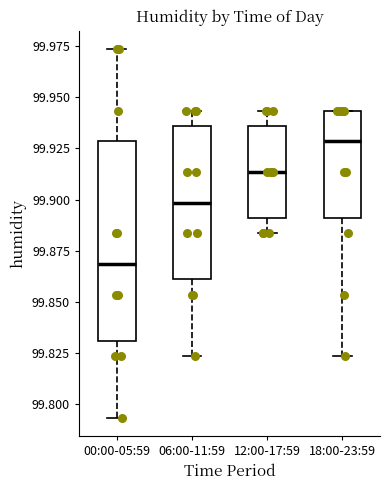

Where does the lower whisker of the box for 12:00-17:59 end on the y-axis? The values are not printed on the chart, so give them approximately, as read against the axis.

99.885